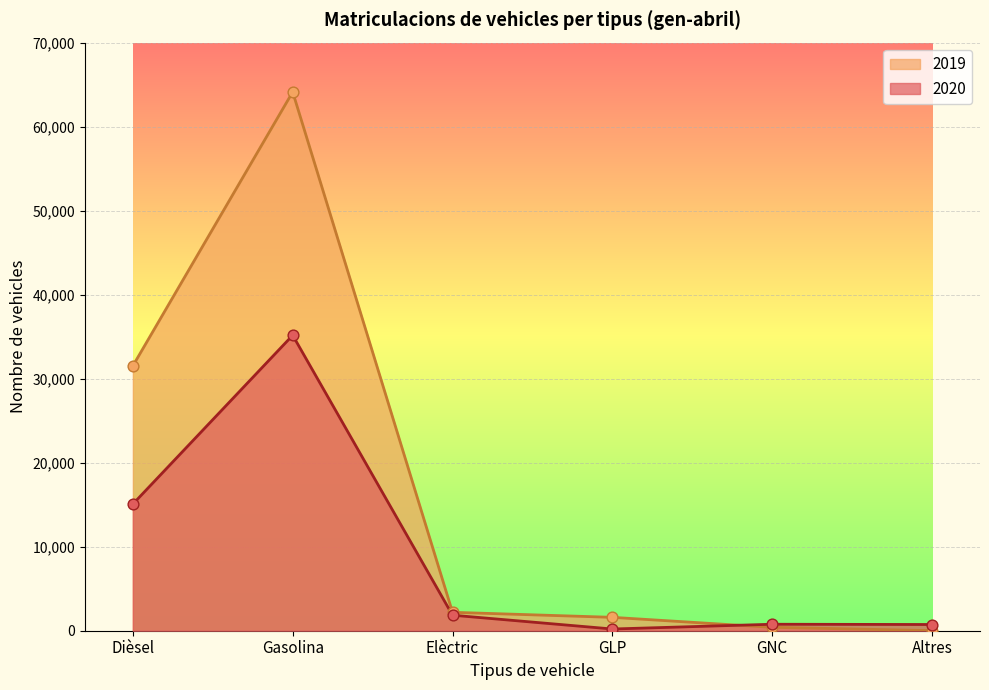

At how many categories does at least one series exceed 4143?

2